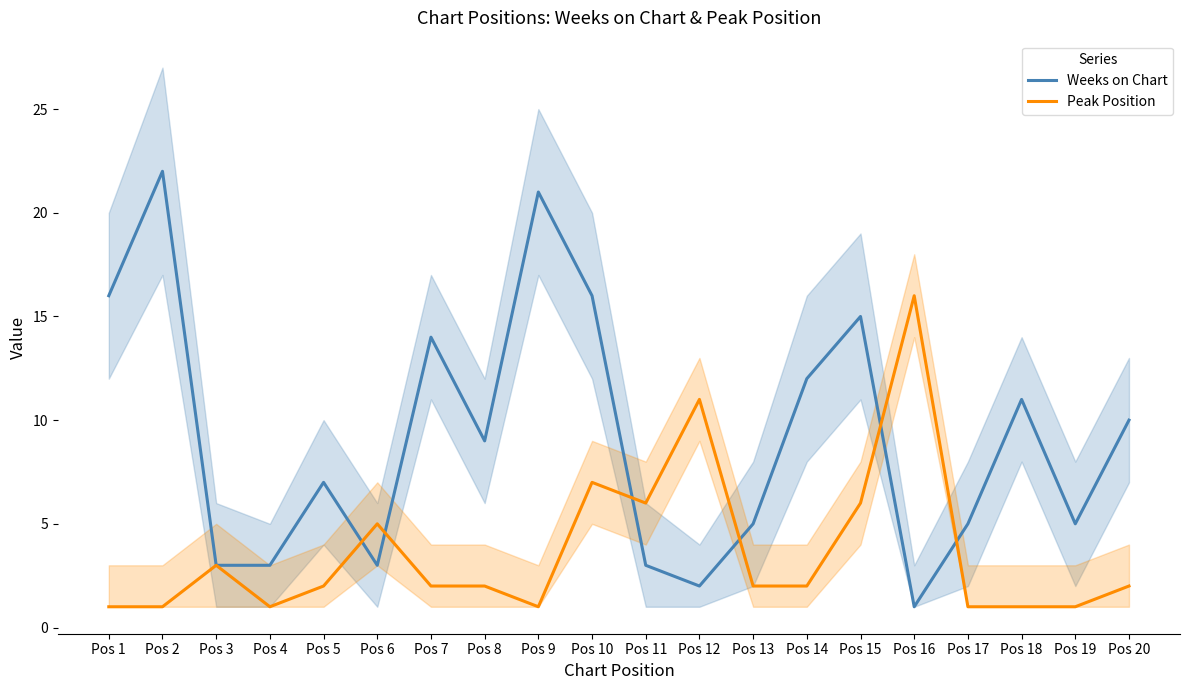

Reading left to right, list all the values displayed in this chart.

Weeks on Chart: Pos 1=16	Pos 2=22	Pos 3=3	Pos 4=3	Pos 5=7	Pos 6=3	Pos 7=14	Pos 8=9	Pos 9=21	Pos 10=16	Pos 11=3	Pos 12=2	Pos 13=5	Pos 14=12	Pos 15=15	Pos 16=1	Pos 17=5	Pos 18=11	Pos 19=5	Pos 20=10
Peak Position: Pos 1=1	Pos 2=1	Pos 3=3	Pos 4=1	Pos 5=2	Pos 6=5	Pos 7=2	Pos 8=2	Pos 9=1	Pos 10=7	Pos 11=6	Pos 12=11	Pos 13=2	Pos 14=2	Pos 15=6	Pos 16=16	Pos 17=1	Pos 18=1	Pos 19=1	Pos 20=2